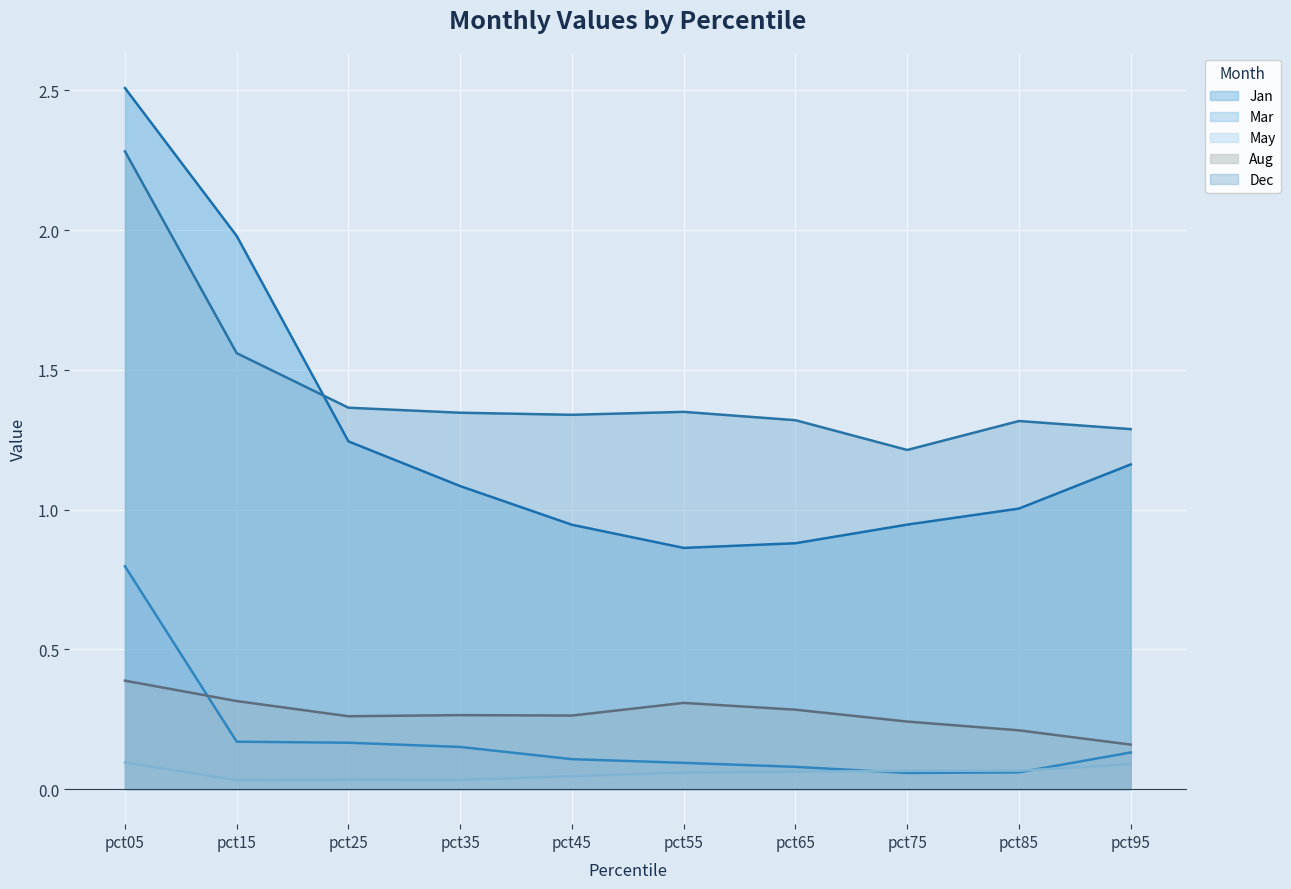

Which series has the widest spread of values?

Jan